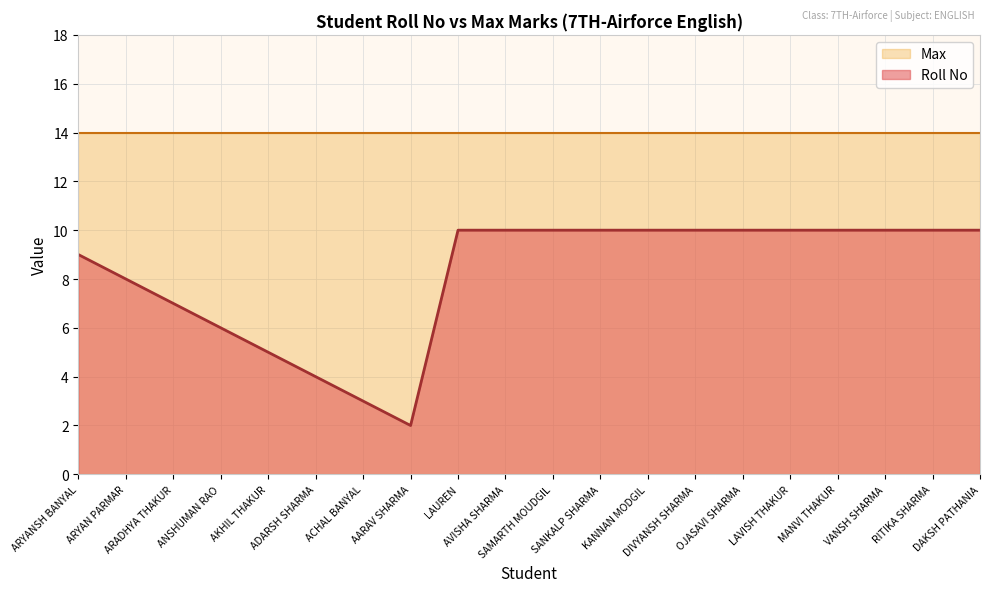

What is the smallest value displayed?

2